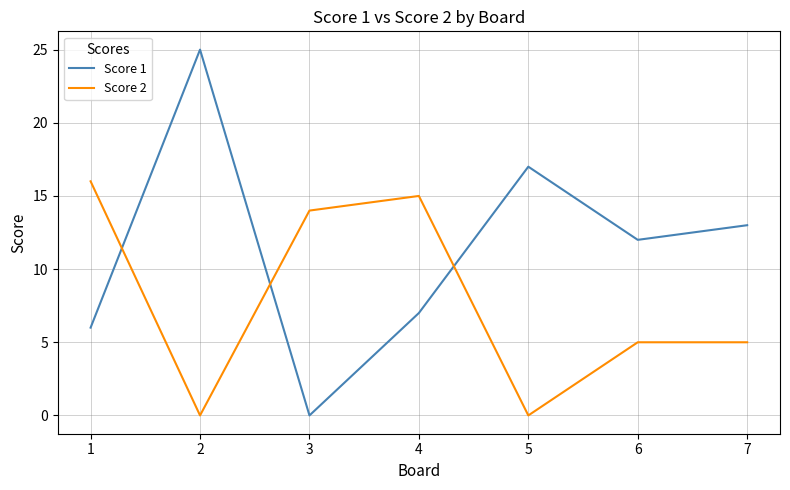

Which series has the largest range (max minus min)?

Score 1